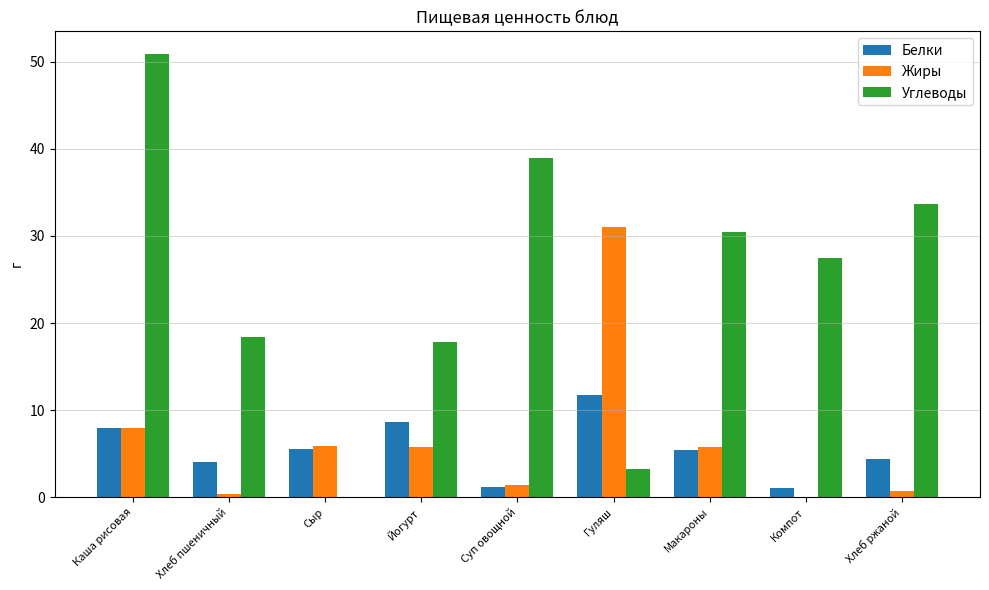

At which label is Жиры closest to 15?

Каша рисовая